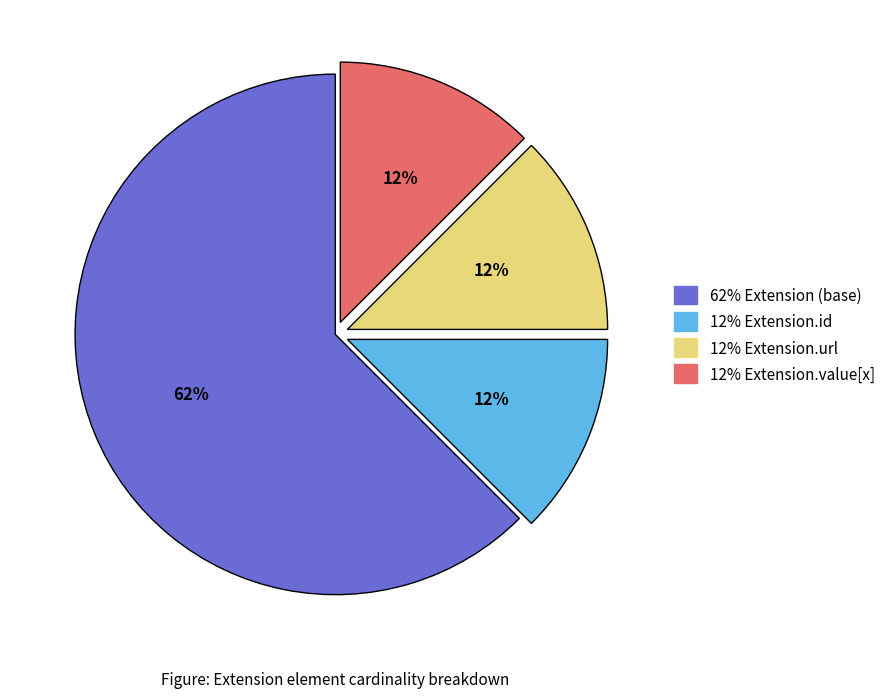

Is there any slice that represents more than half of the pie?

Yes